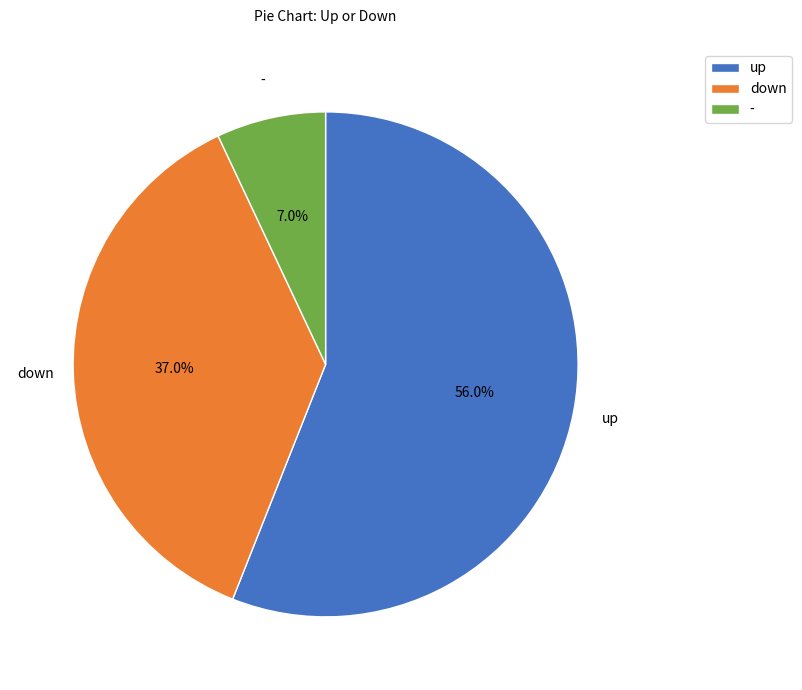

Is it true that down is 37% of the pie?

True